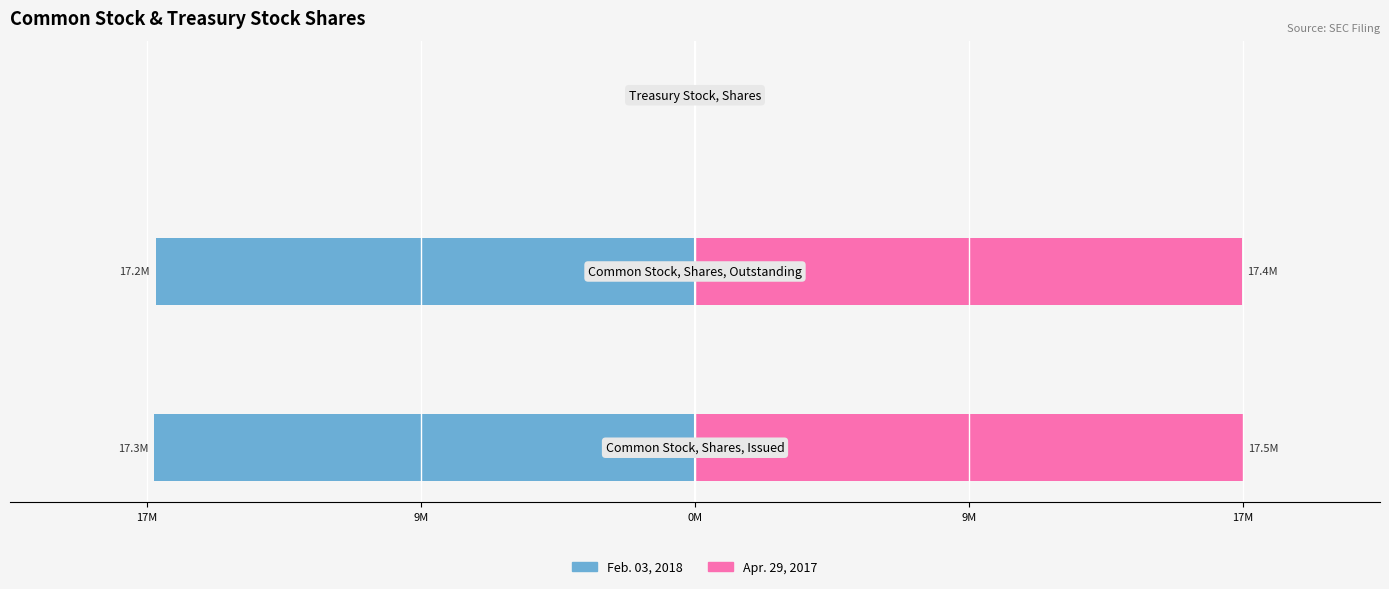

What is the sum of all Feb. 03, 2018 values?

-34514000